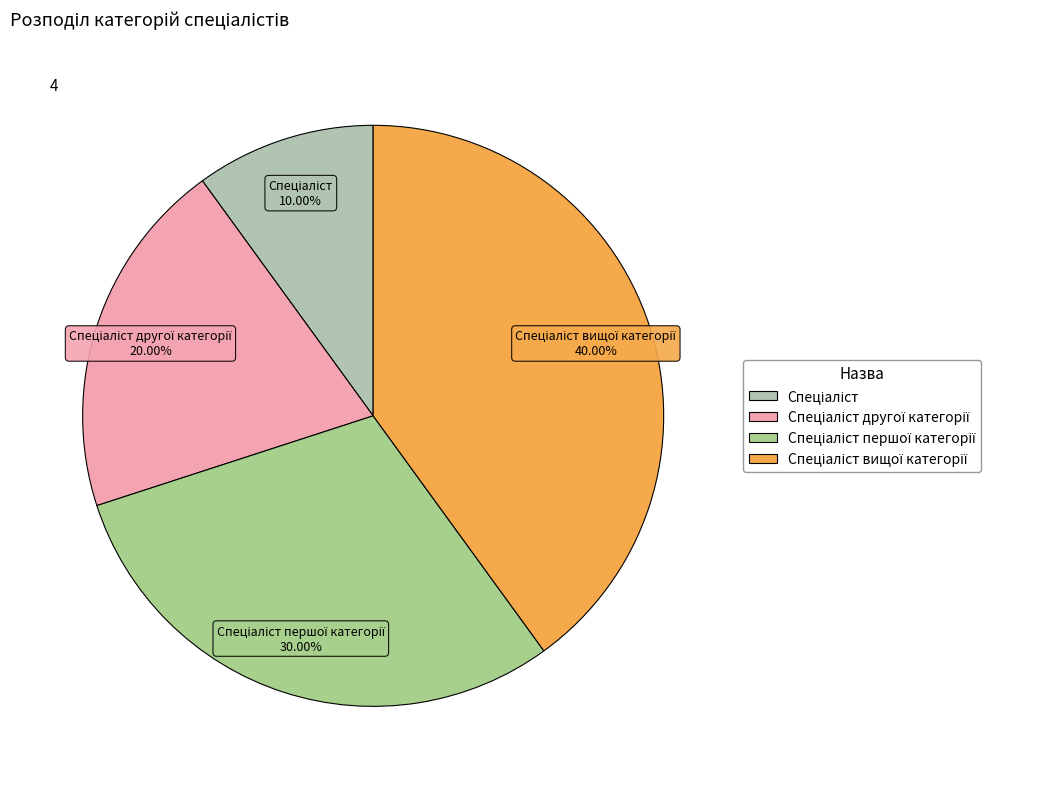

Which category has the biggest portion of the pie?

Спеціаліст вищої категорії